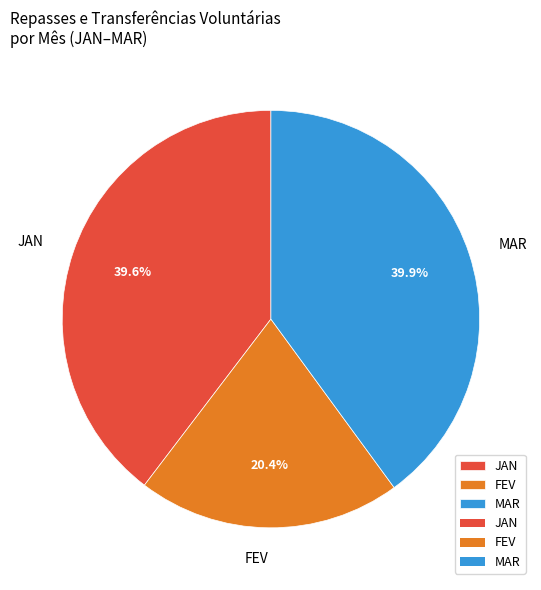

What is the smallest slice in the pie chart?

FEV